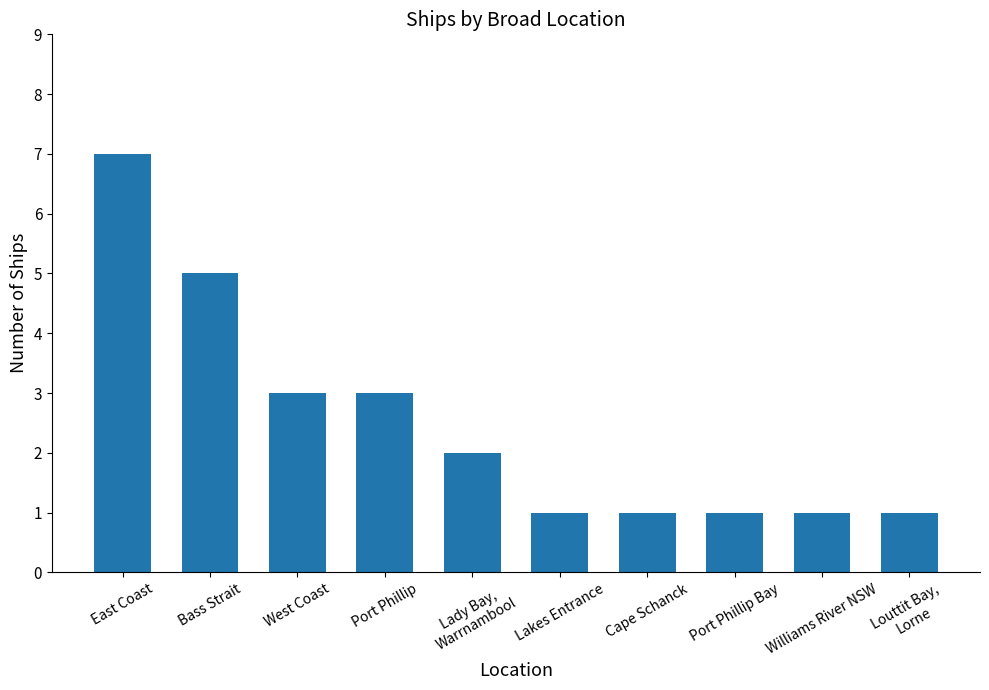

At which label does the data first exceed 2?

East Coast